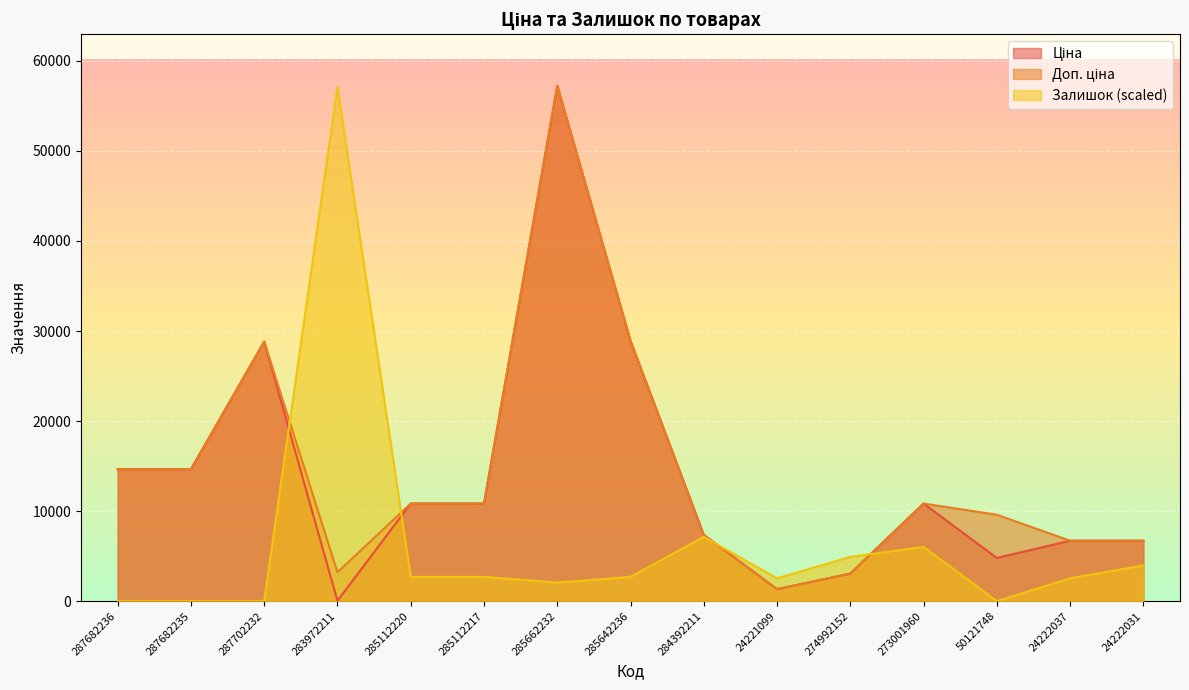

At 274992152, list the series in order from smallest to largest.

Ціна, Доп. ціна, Залишок